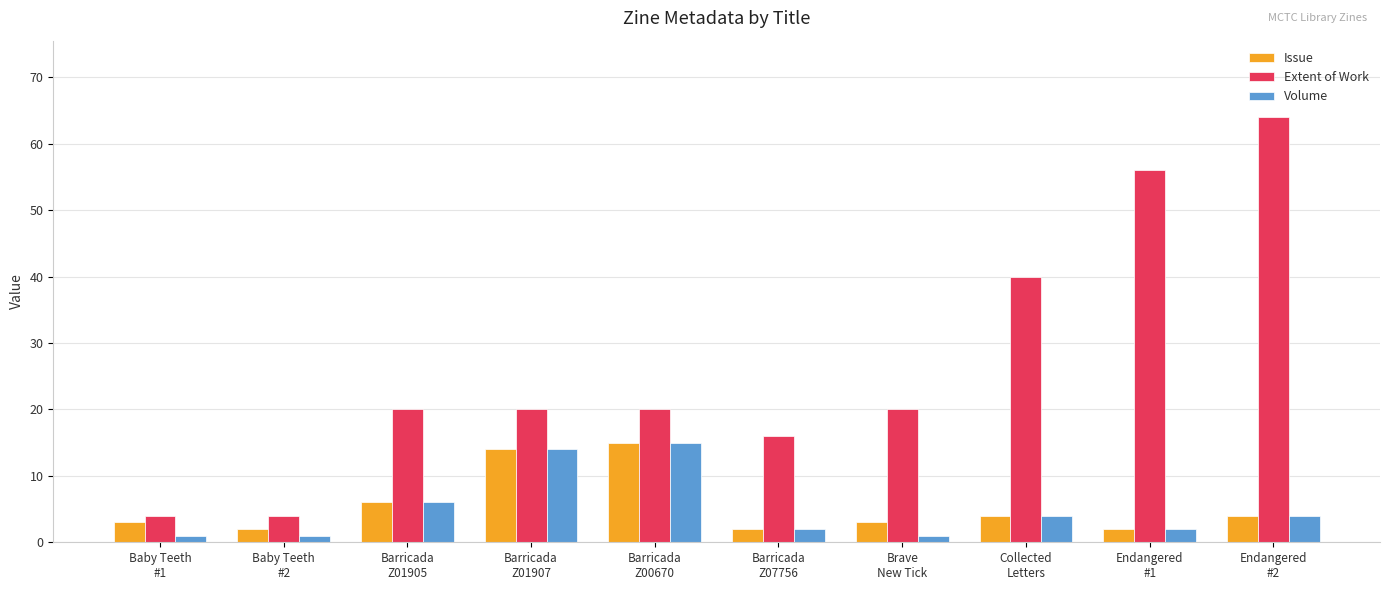

Read the Extent of Work value at Baby Teeth
#2, to the nearest 5.

5